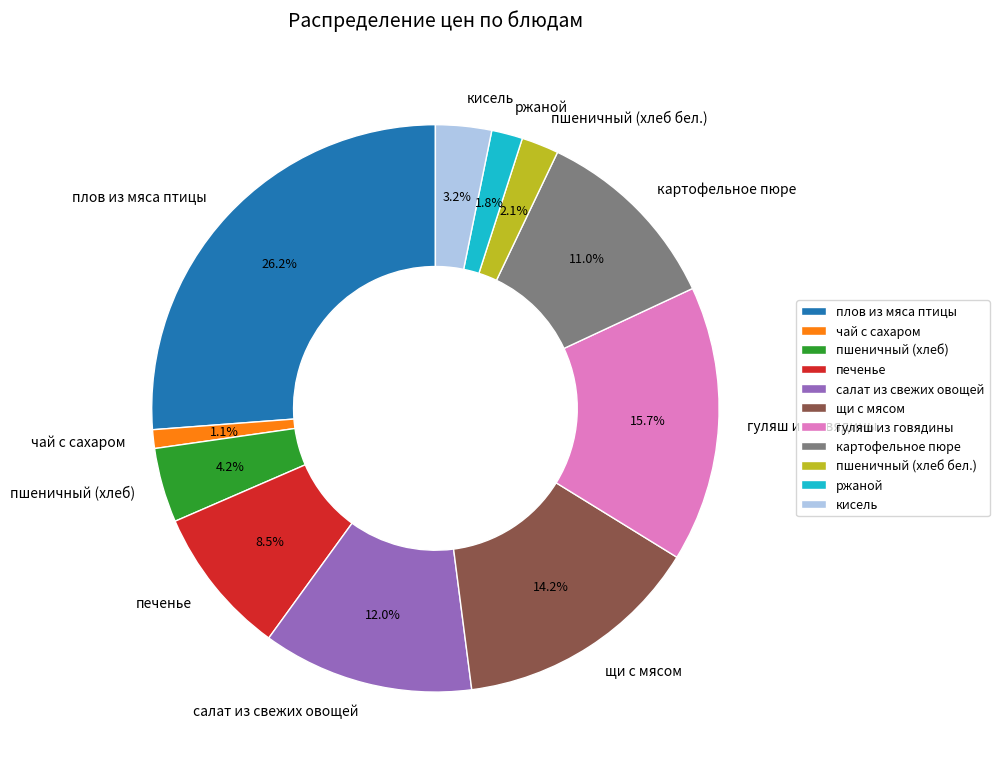

What percentage is the пшеничный (хлеб) slice, to the nearest percent?

4%